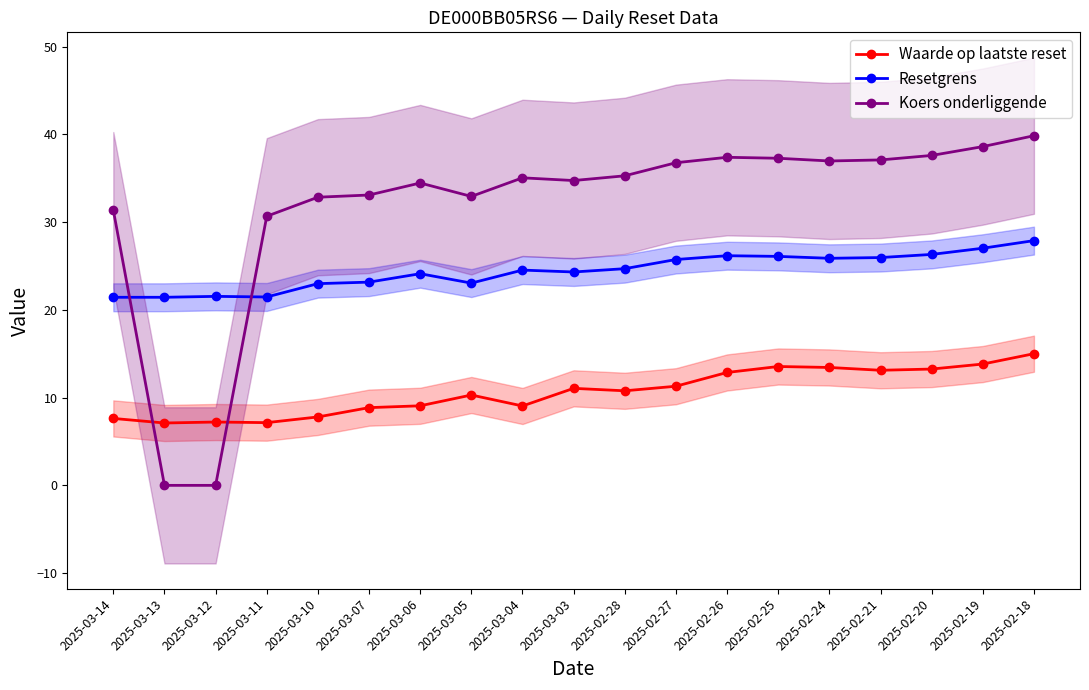

After their last crossing, which series has the higher values: Koers onderliggende or Resetgrens?

Koers onderliggende